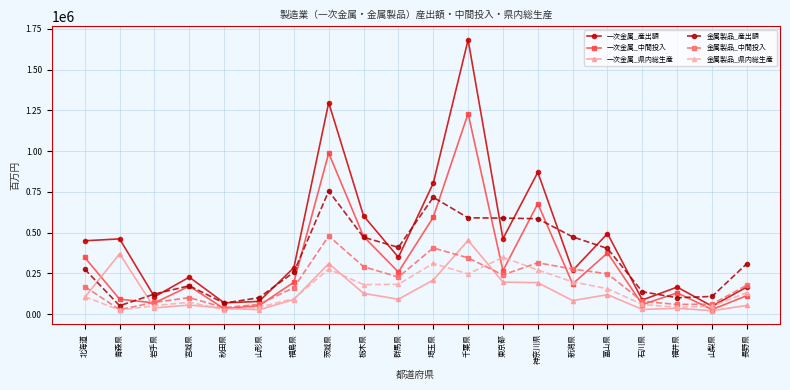

What position from the right is 秋田県?

16